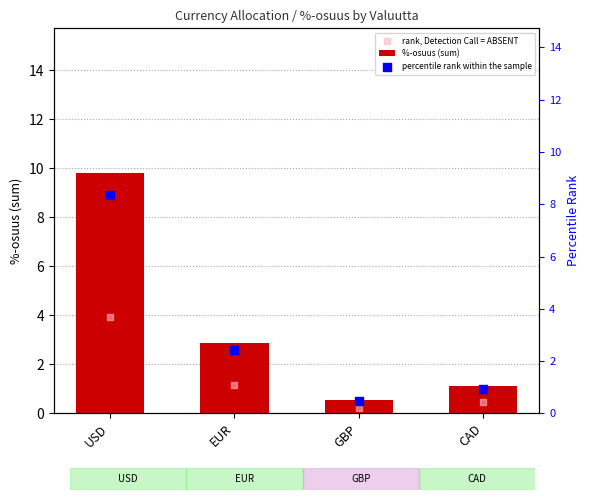

What are all the series names shown in the legend?

%-osuus (sum), rank, Detection Call = ABSENT, percentile rank within the sample